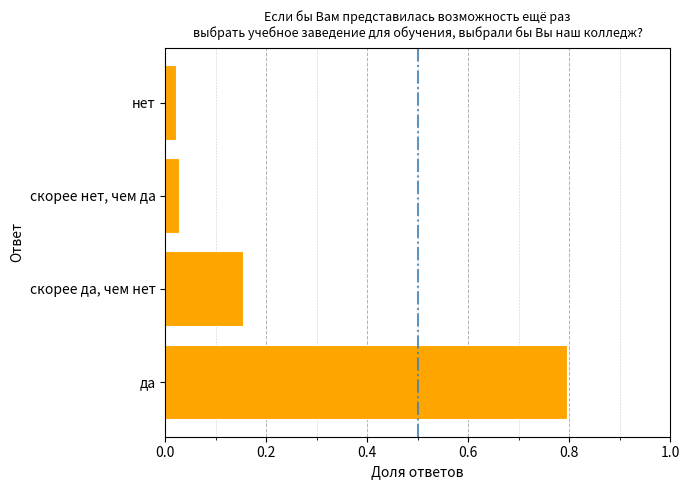

True or false: the data shows 0.4 at да.

False